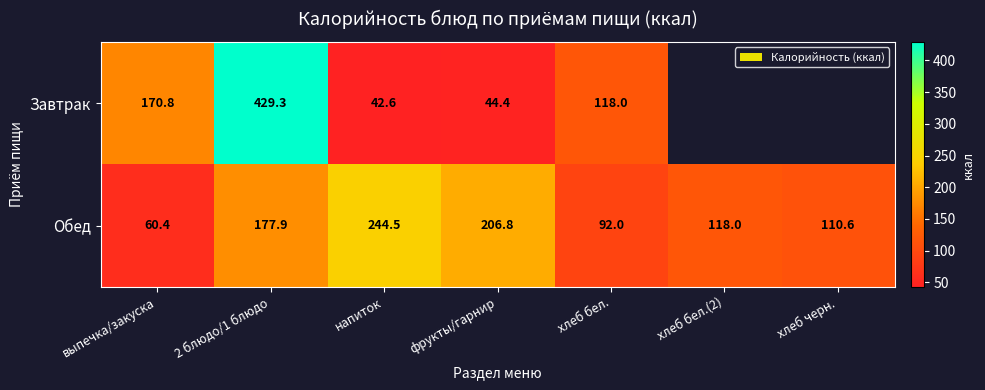

What value does the Обед series have at фрукты/гарнир?

206.8